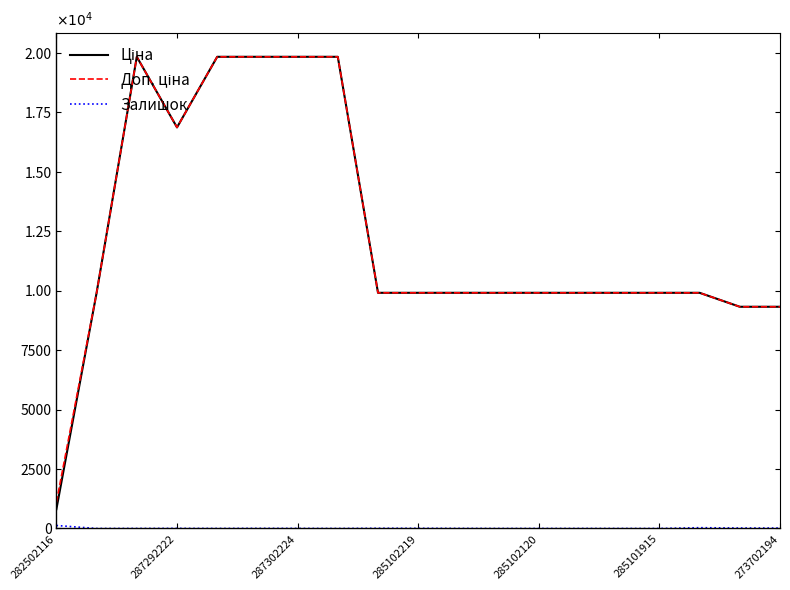

Which category has the highest value in the Доп. ціна series?

287302224